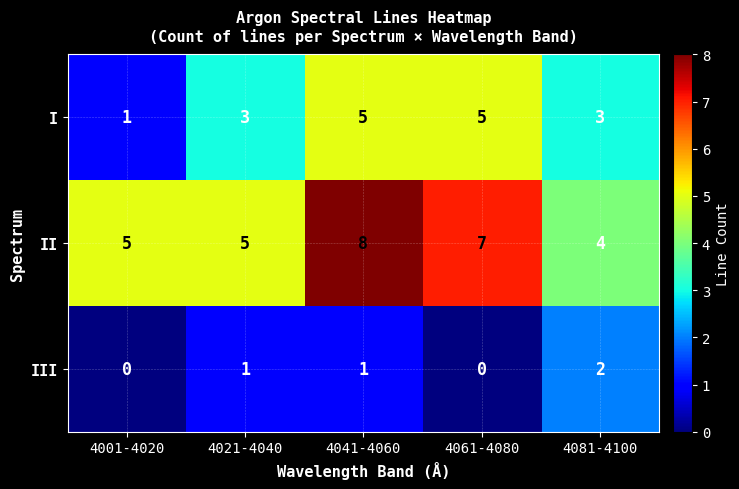

What is the difference between the I values at 4001-4020 and 4061-4080?

4